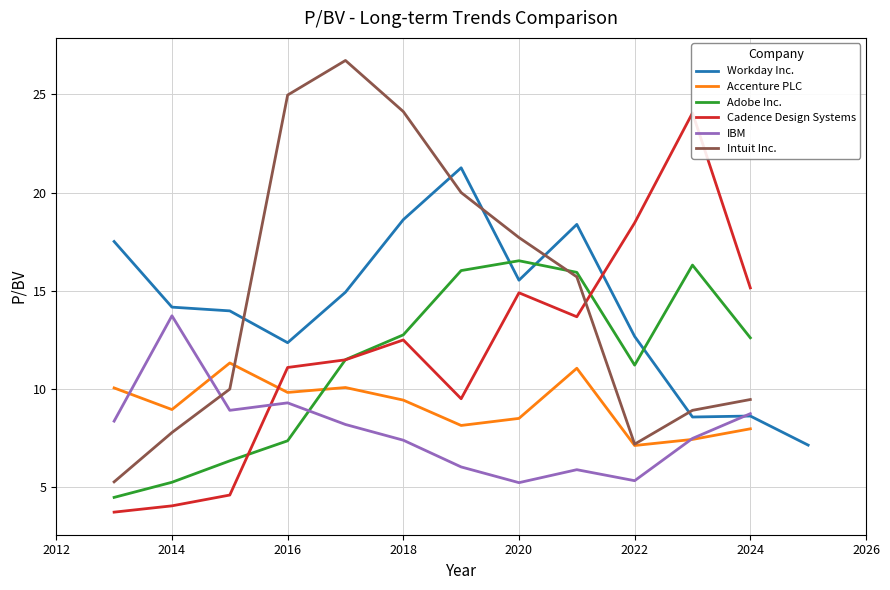

At how many categories does at least one series exceed 11?

12